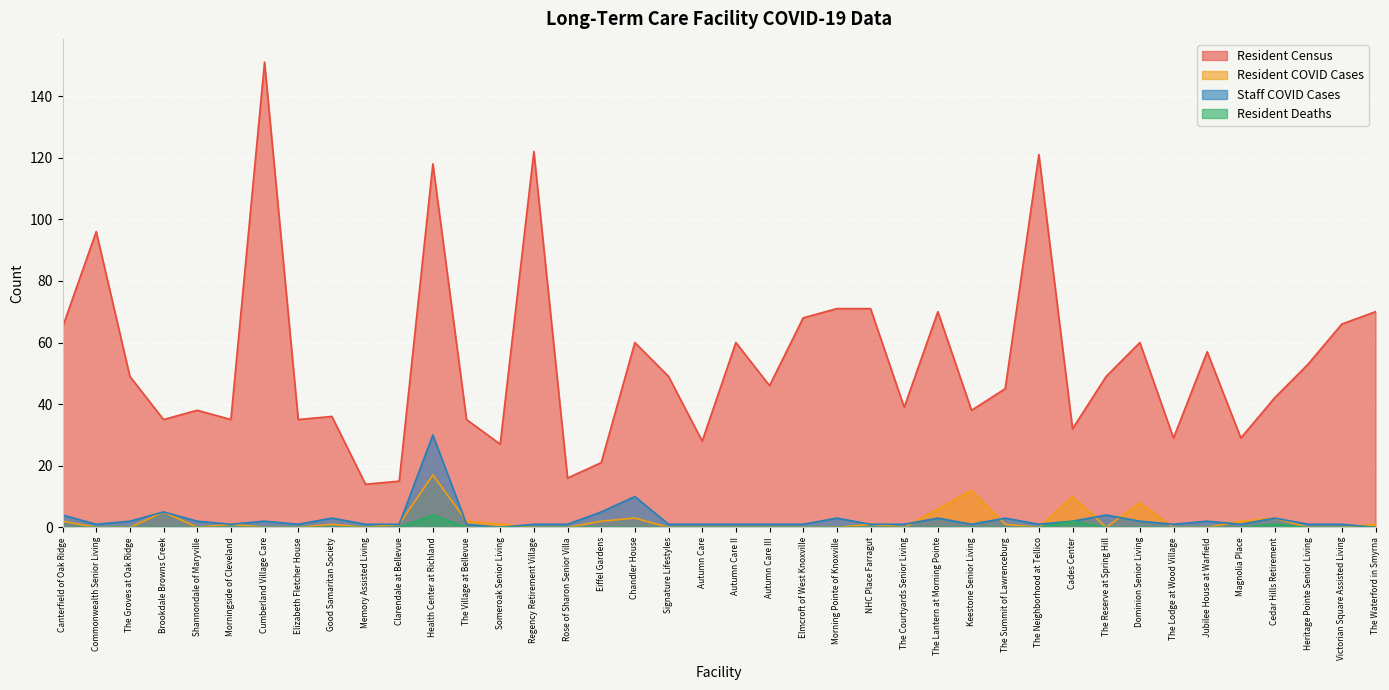

At which category does Resident Census reach its first local peak?

Commonwealth Senior Living